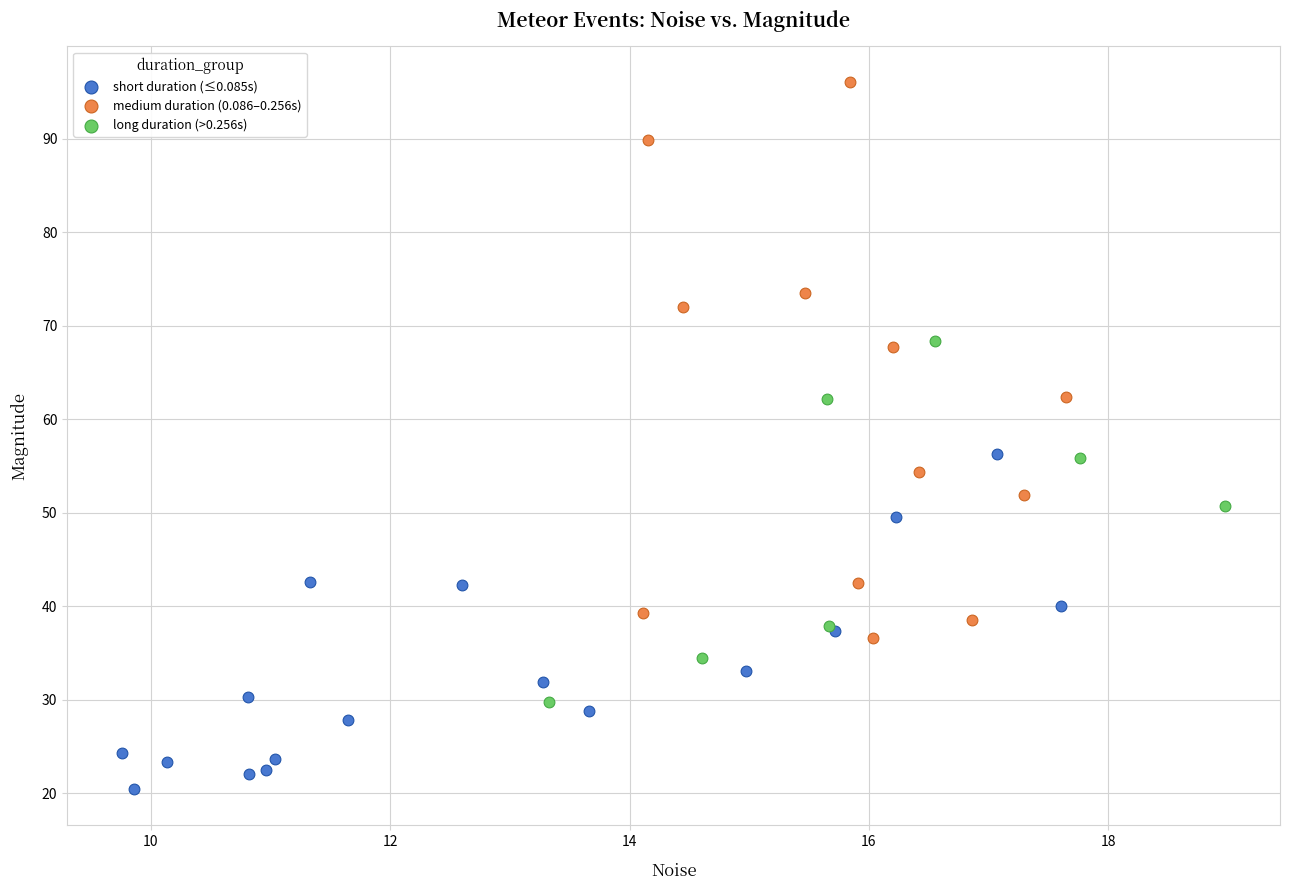

Which series has the largest Y range (max minus min)?

medium duration (0.086–0.256s)